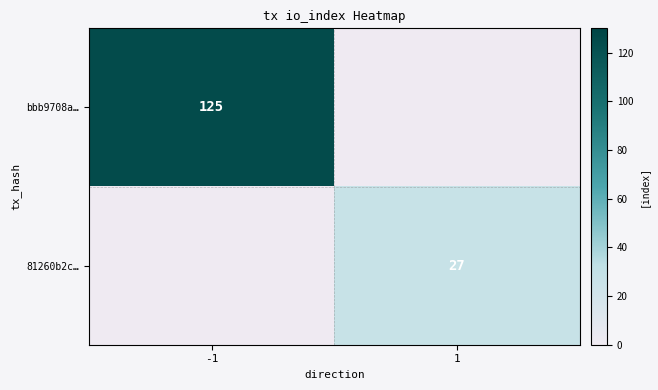

The bbb9708a… series shows 125 at -1. True or false?

True